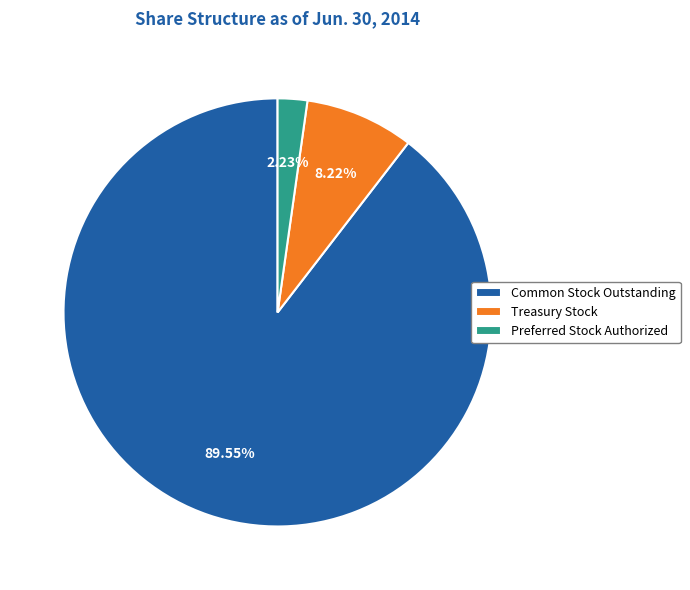

Which category has the biggest portion of the pie?

Common Stock Outstanding